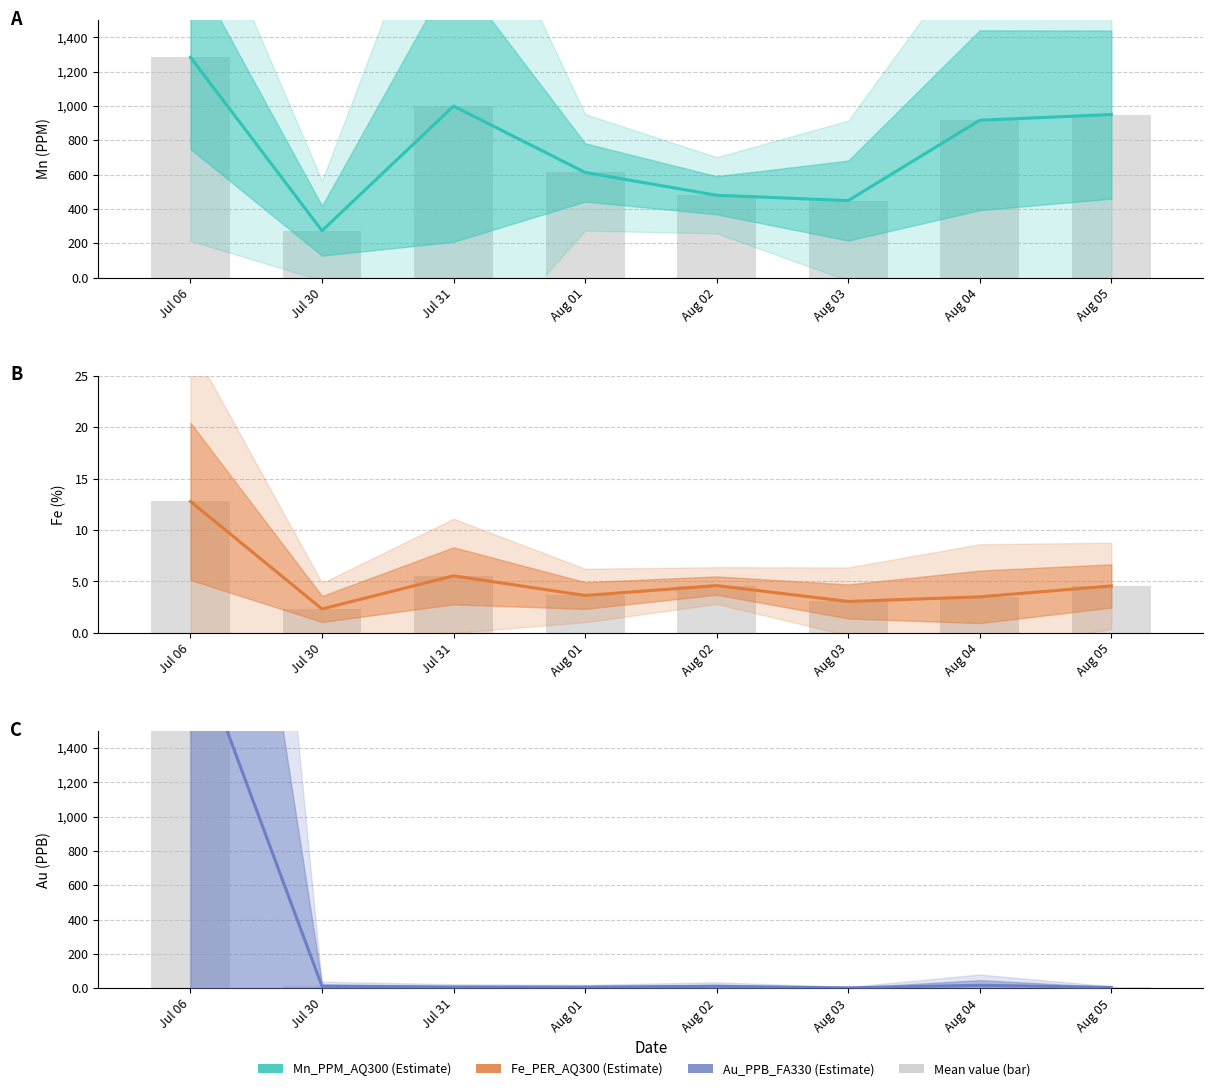

Count the number of categories in the chart.

8